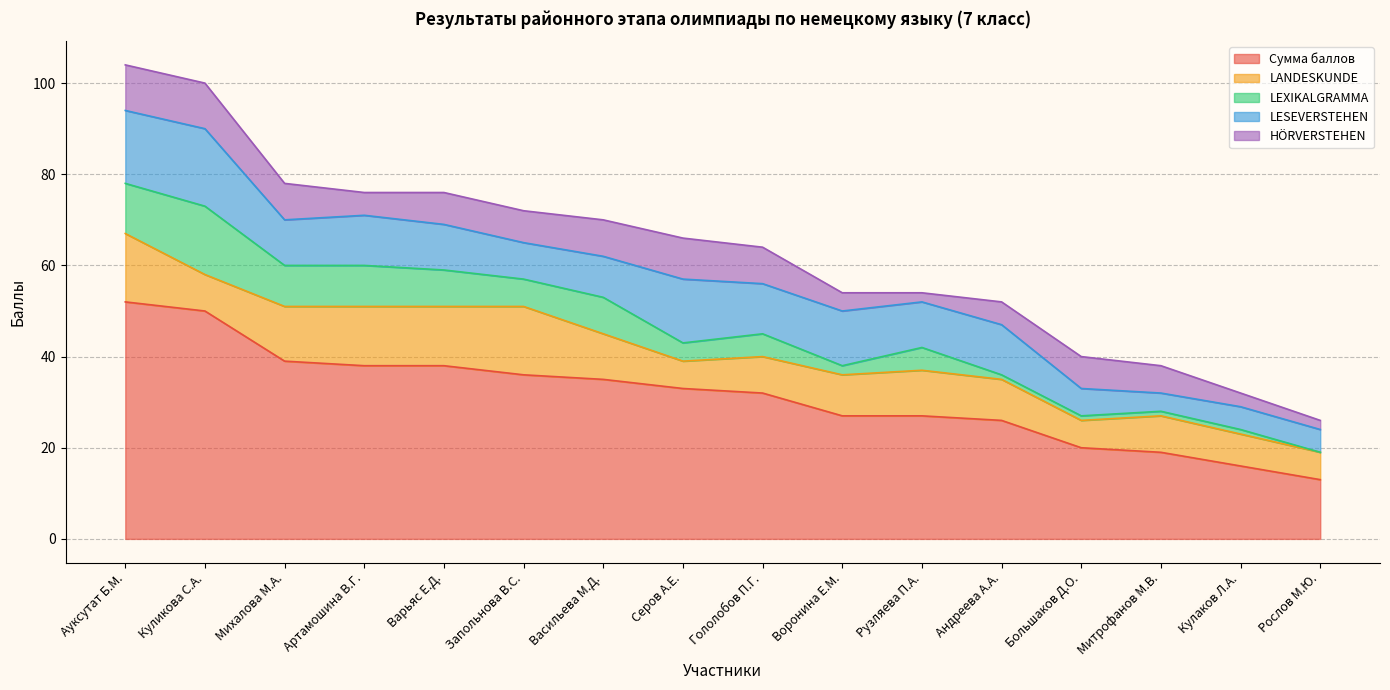

True or false: LANDESKUNDE and Сумма баллов cross at least once.

False